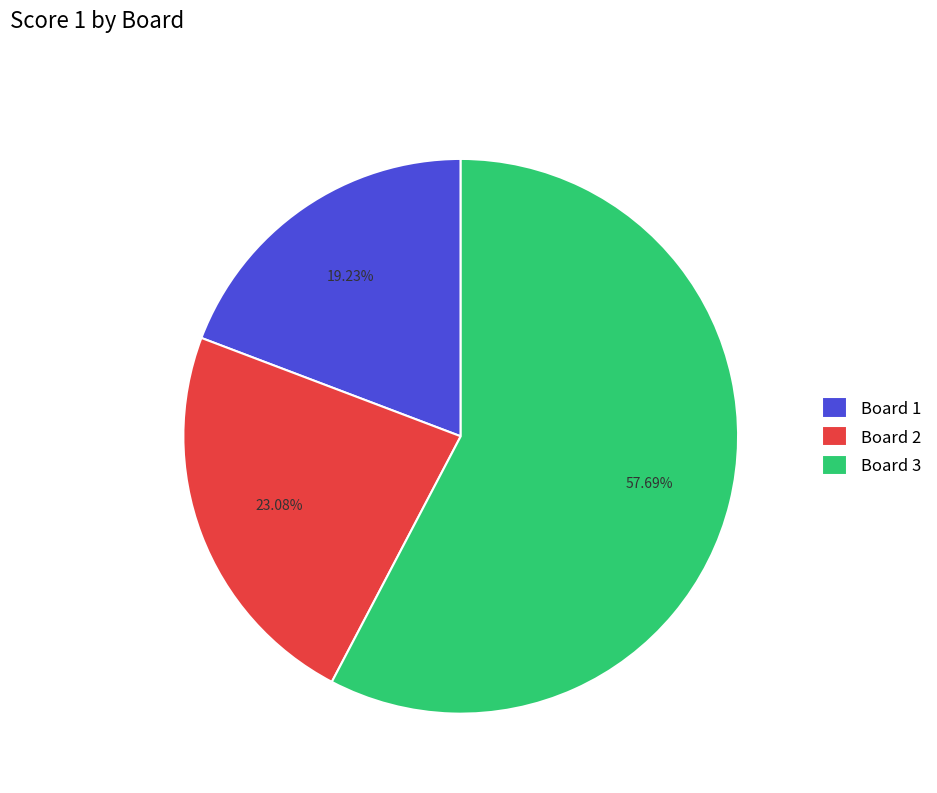

Which slice is the smallest?

Board 1